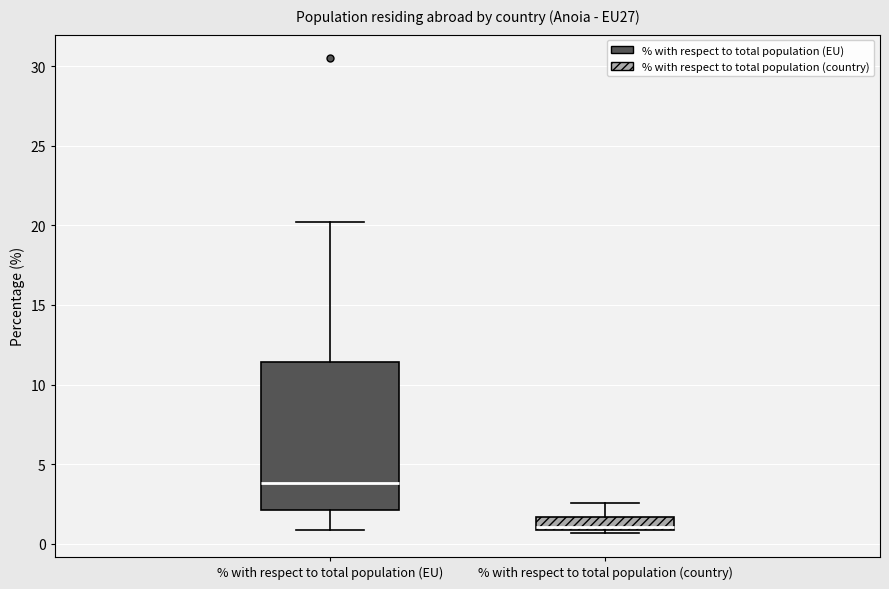

Where does the upper whisker of the box for % with respect to total population (country) end on the y-axis? The values are not printed on the chart, so give them approximately, as read against the axis.

2.5